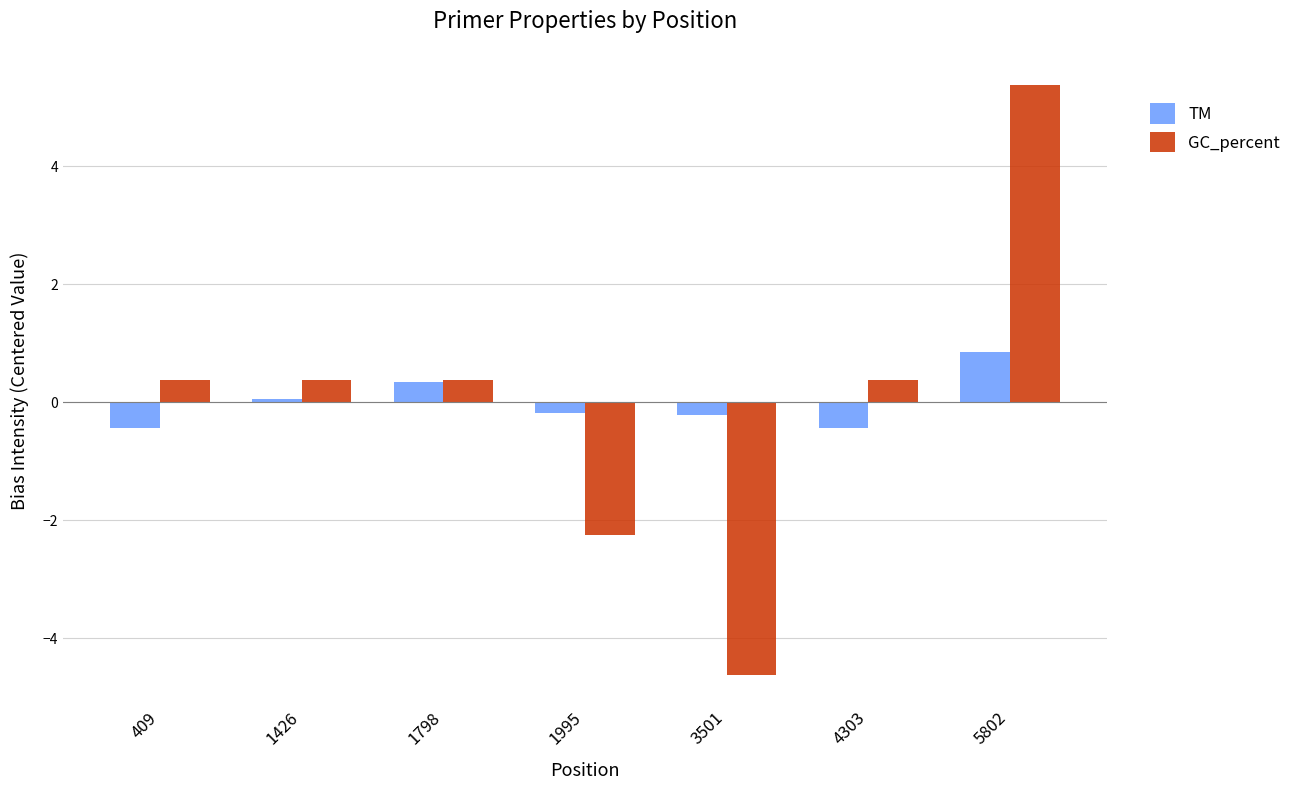

What is the value of the TM bar at the 5th from the left?

-0.2